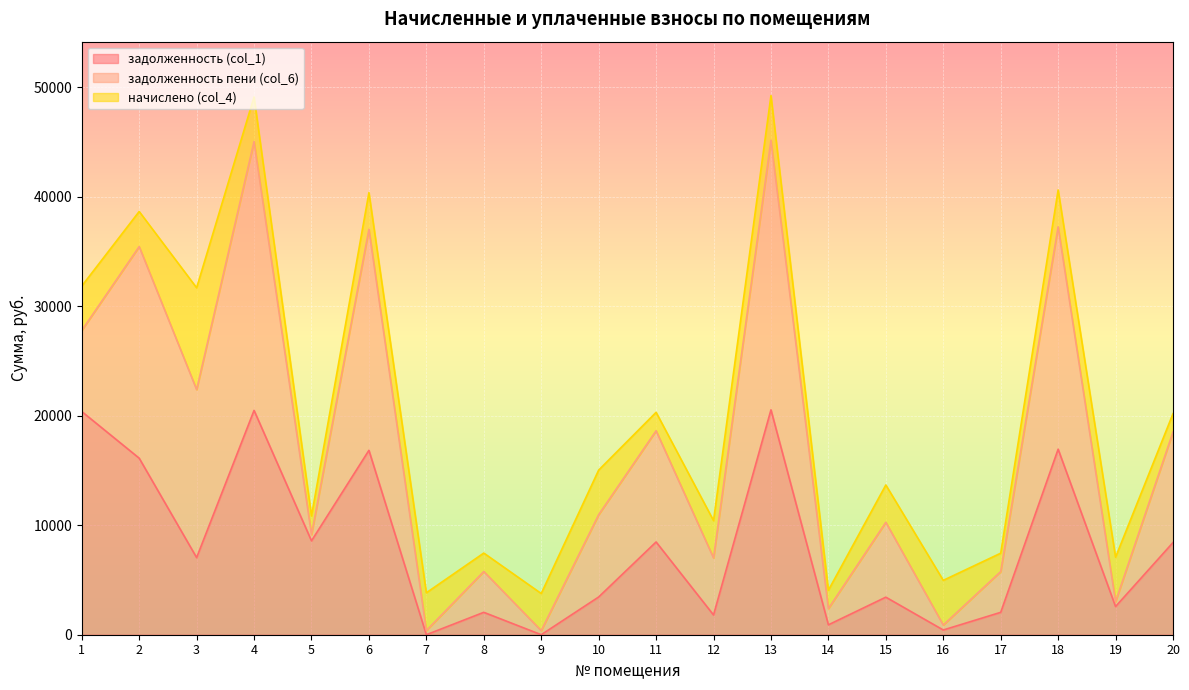

How many lines are shown in the chart?

3